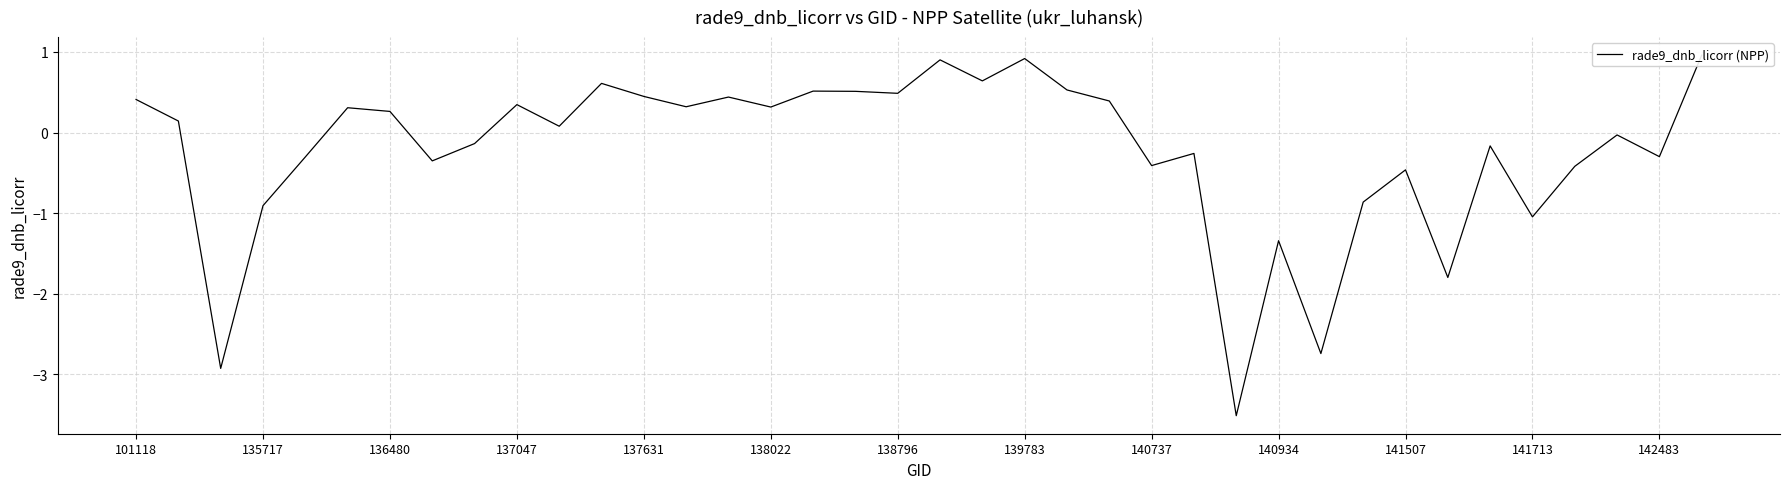

The chart shows a value of -3.5 at 26. True or false?

True